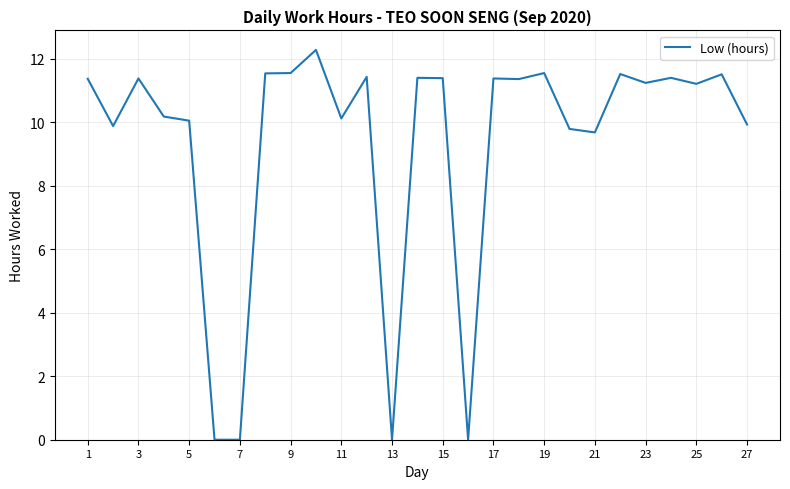

What is the difference between the second highest and second lowest values?

11.6